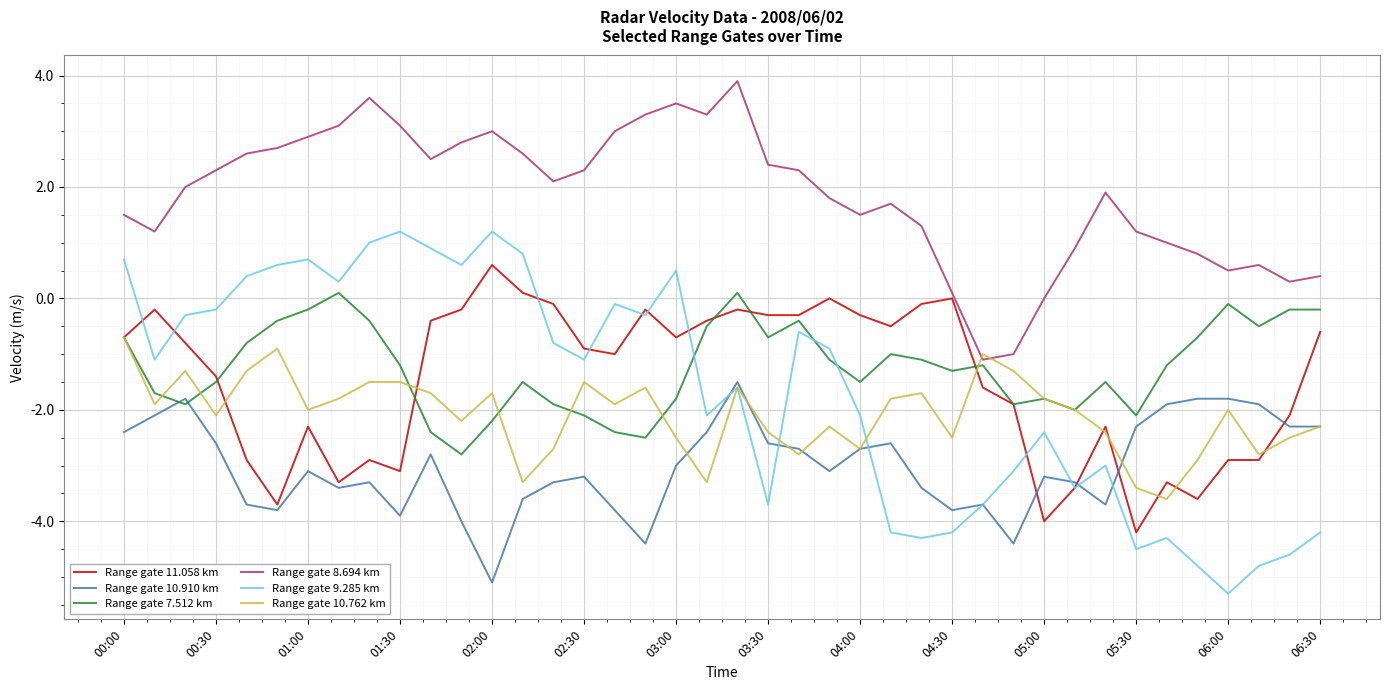

Which series has the largest total across all categories?

Range gate 8.694 km